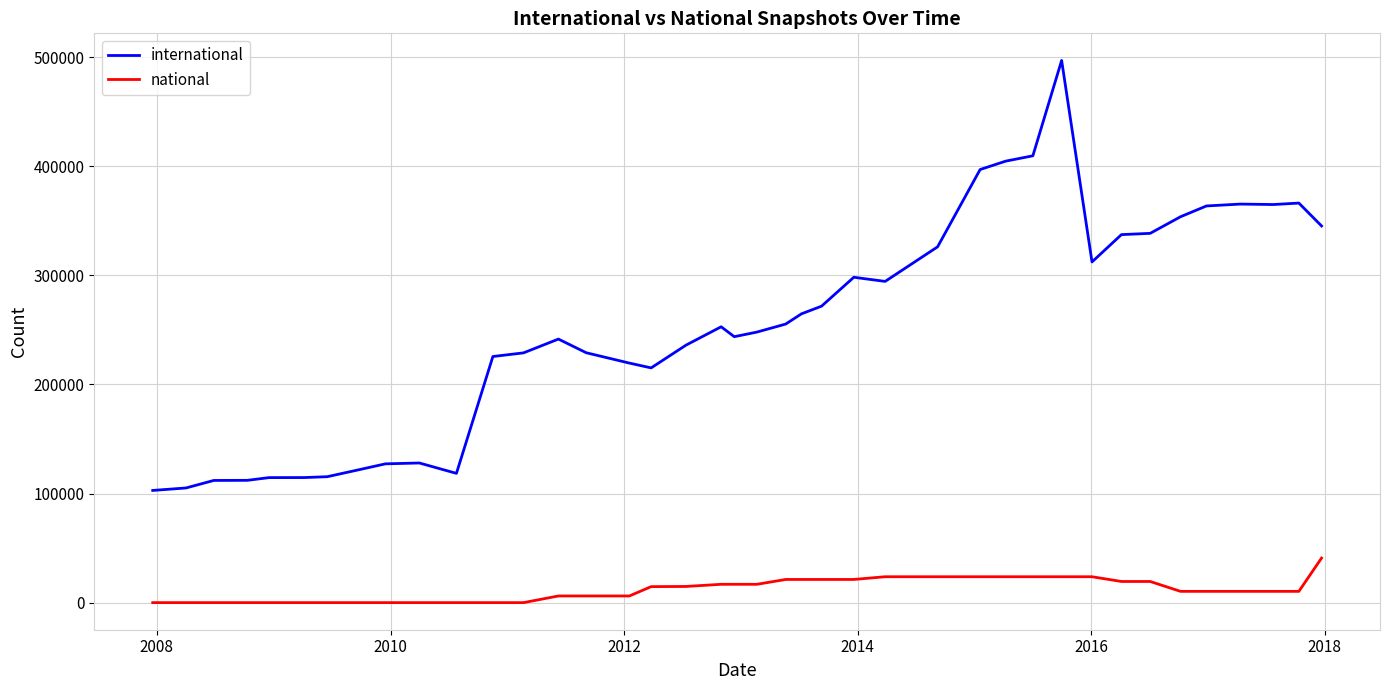

How many lines are shown in the chart?

2